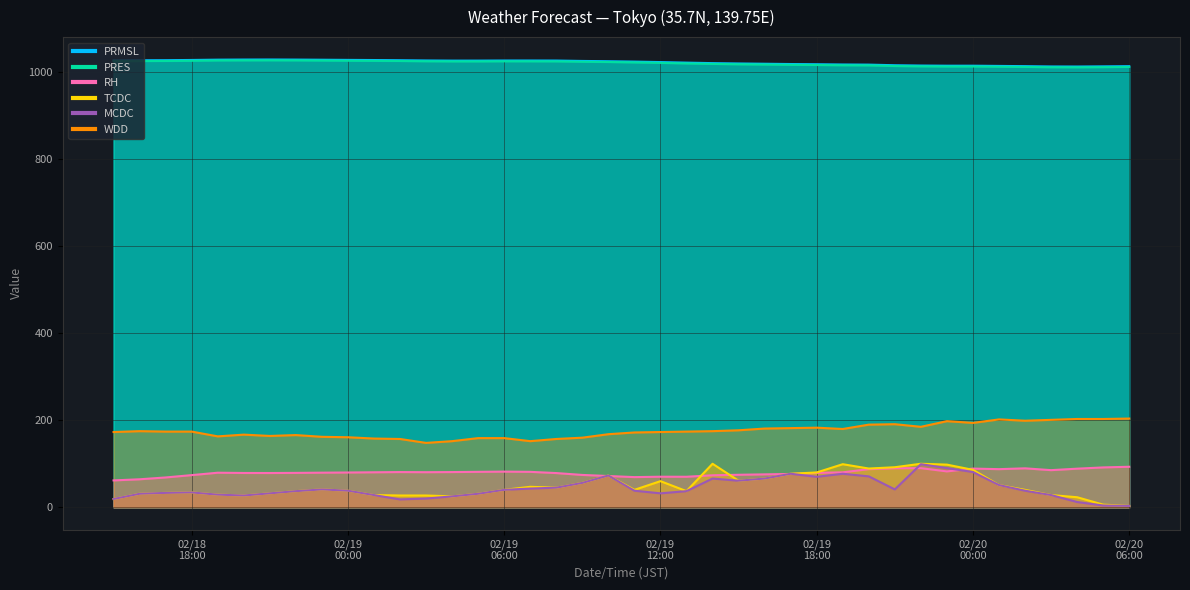

How many series are shown in this chart?

6